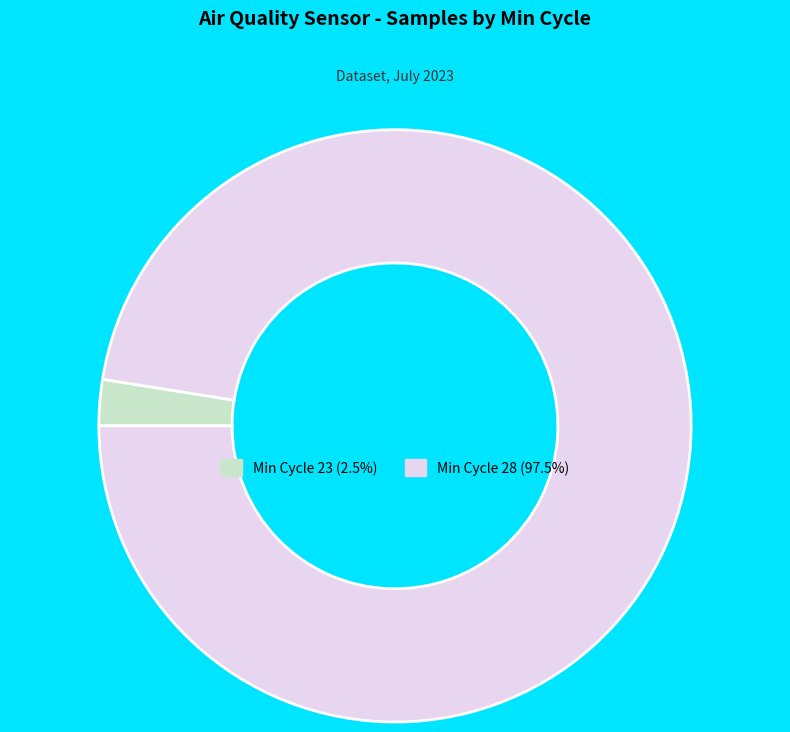

Does any single category account for the majority?

Yes